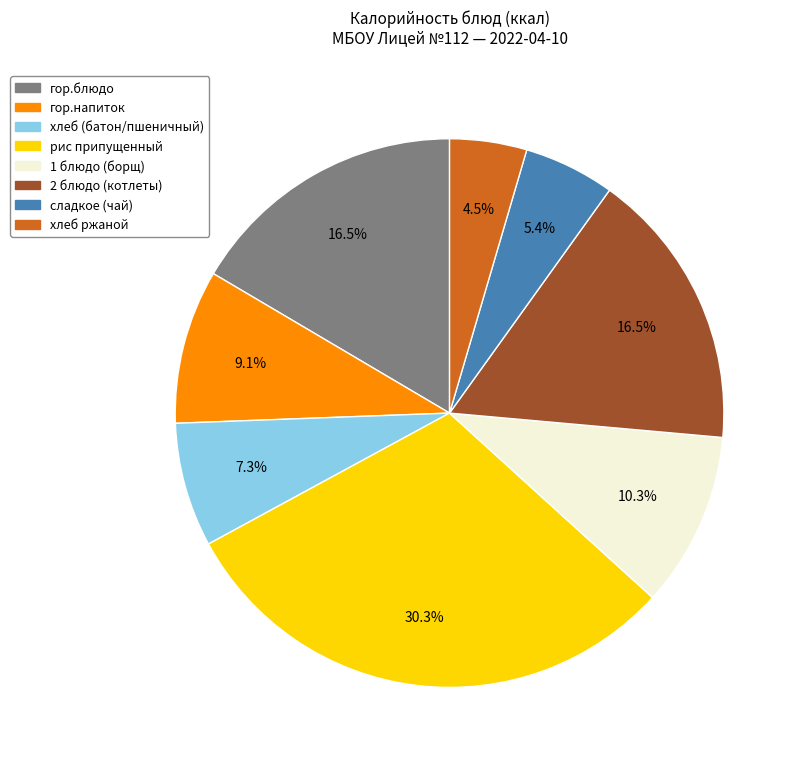

What percentage is NOT represented by хлеб ржаной?

95.5%